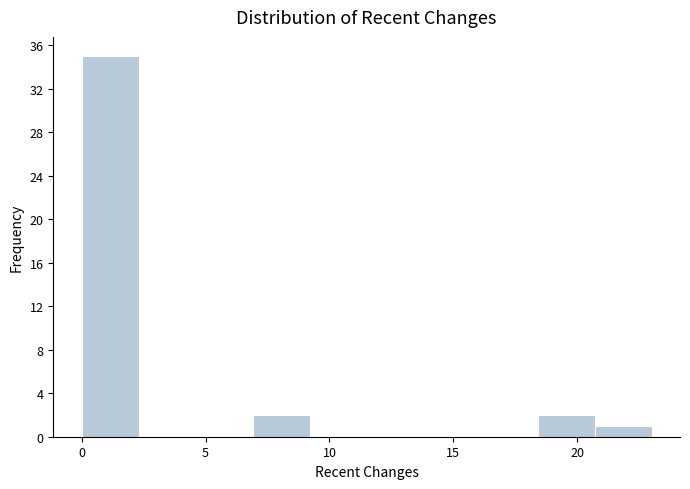

What is the height of the bar covering 20.7 to 23.0 on the x-axis? Neither the bar edges nor the heights are printed on the chart, so give them approximately, as read against the axes.

1